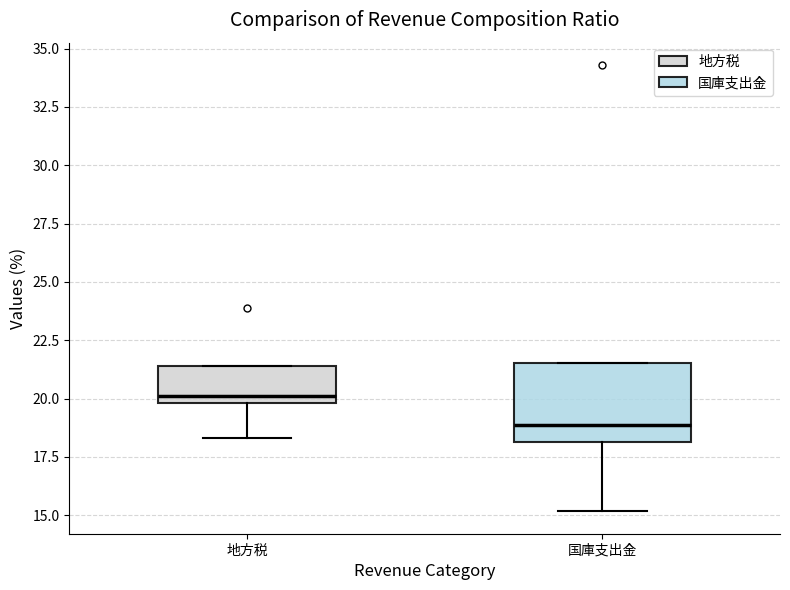

Where does the lower whisker of the box for 地方税 end on the y-axis? The values are not printed on the chart, so give them approximately, as read against the axis.

18.5